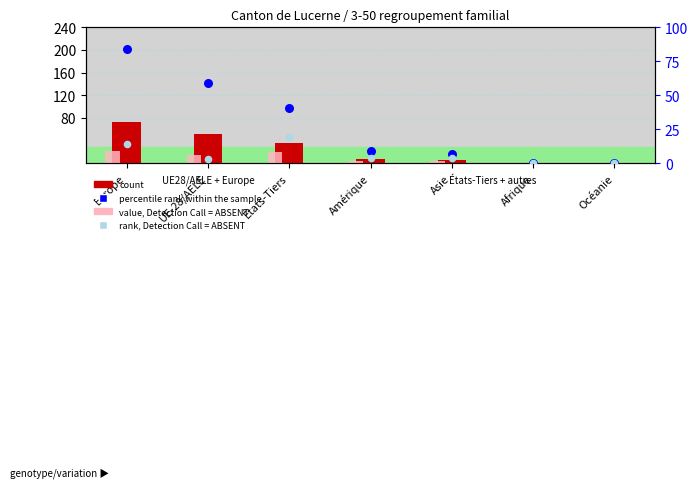

What are all the series names shown in the legend?

count, value, Detection Call = ABSENT, percentile rank within the sample, rank, Detection Call = ABSENT